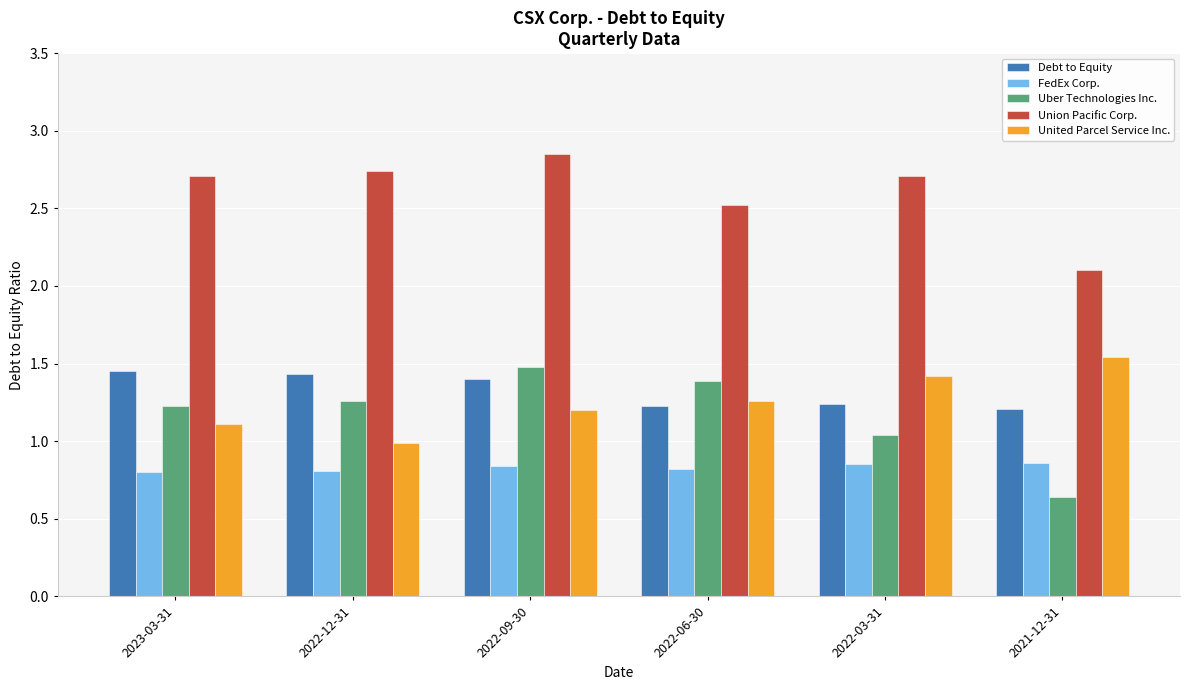

The Uber Technologies Inc. series shows 1.4 at 2022-06-30. True or false?

True